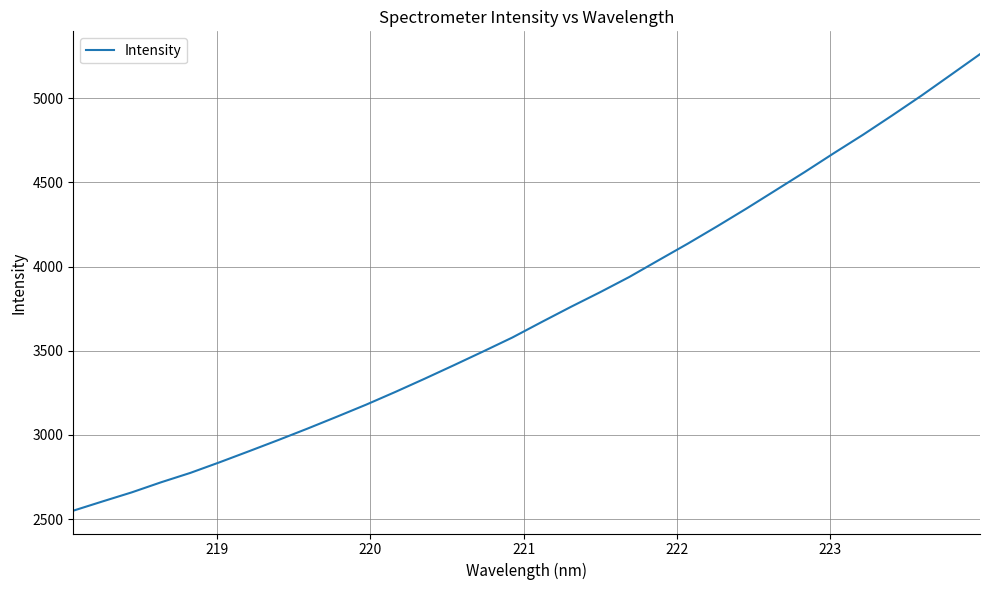

What is the difference between the maximum and minimum values?

2712.2